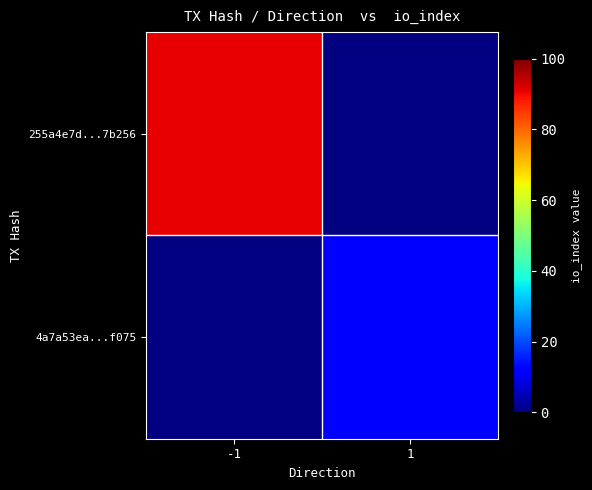

How many distinct data groups are displayed?

2